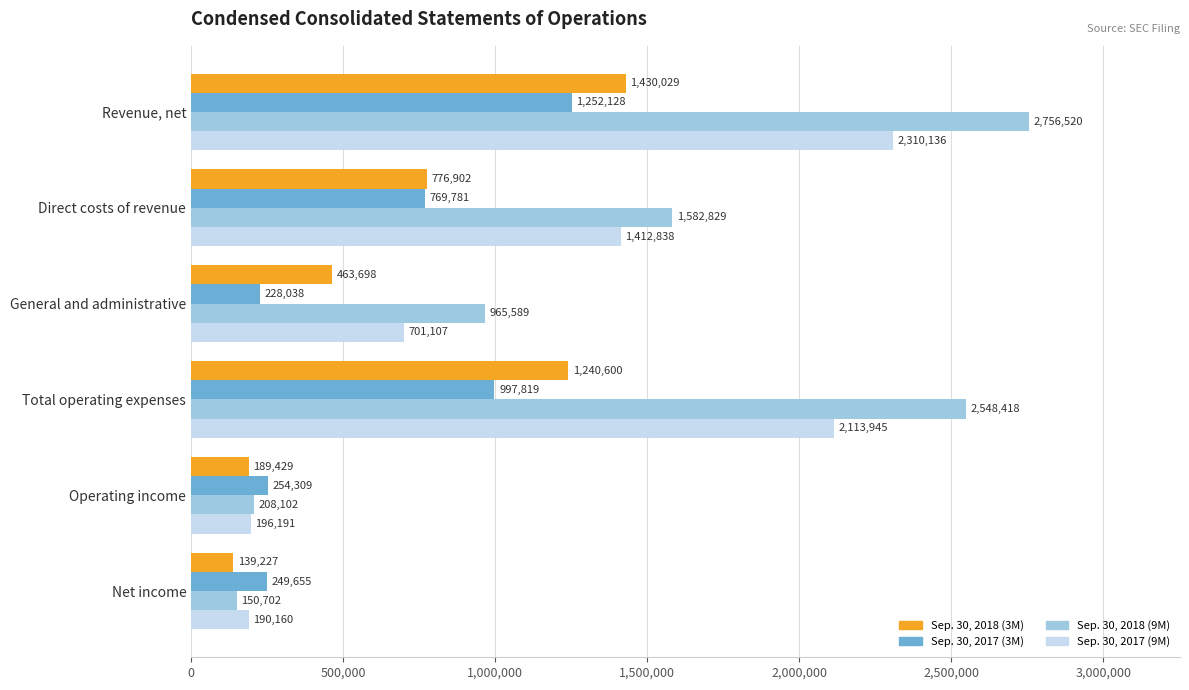

What is the average value of the Sep. 30, 2018 (3M) series?

706648